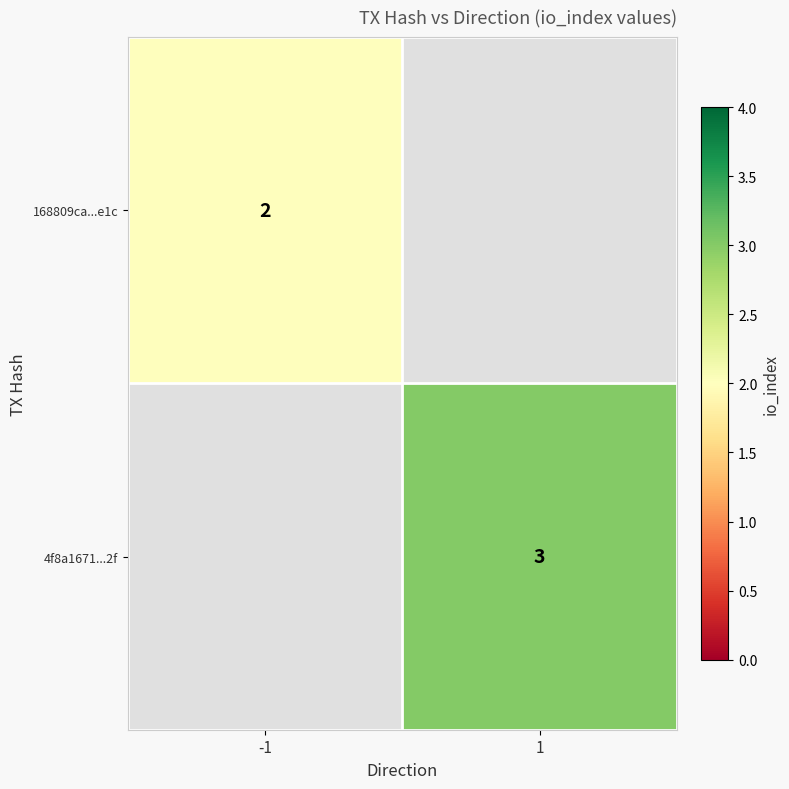

The value of 168809ca...e1c at -1 is 3. True or false?

False